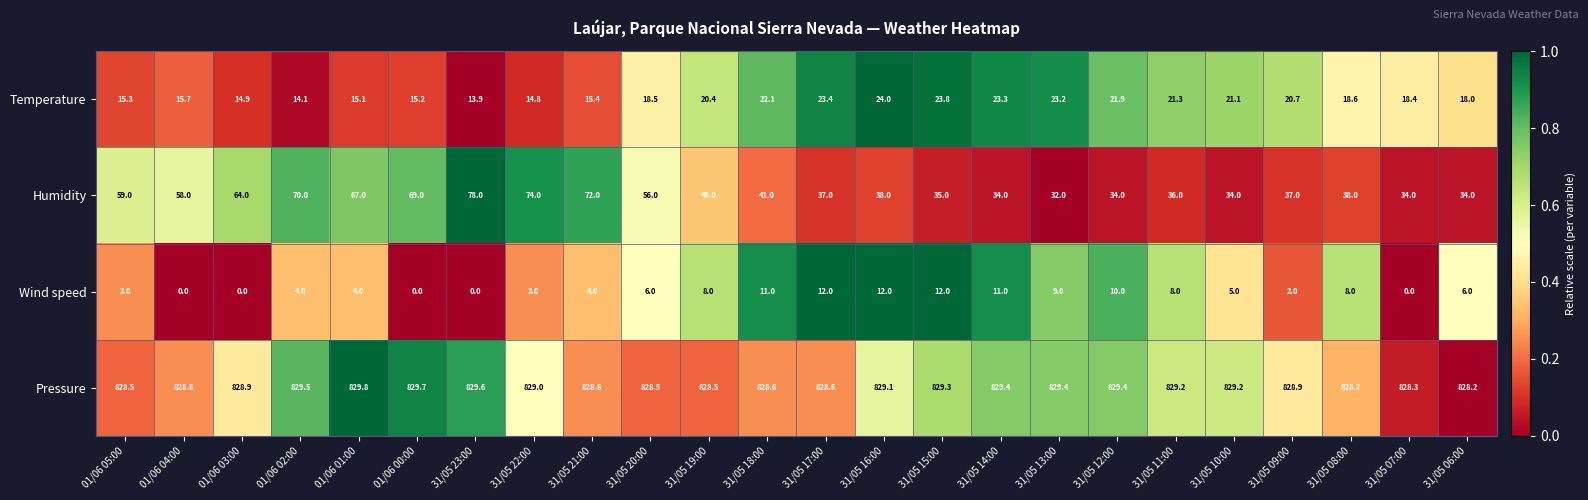

What is the sum of the Pressure values at 31/05 10:00 and 31/05 09:00?

1658.1